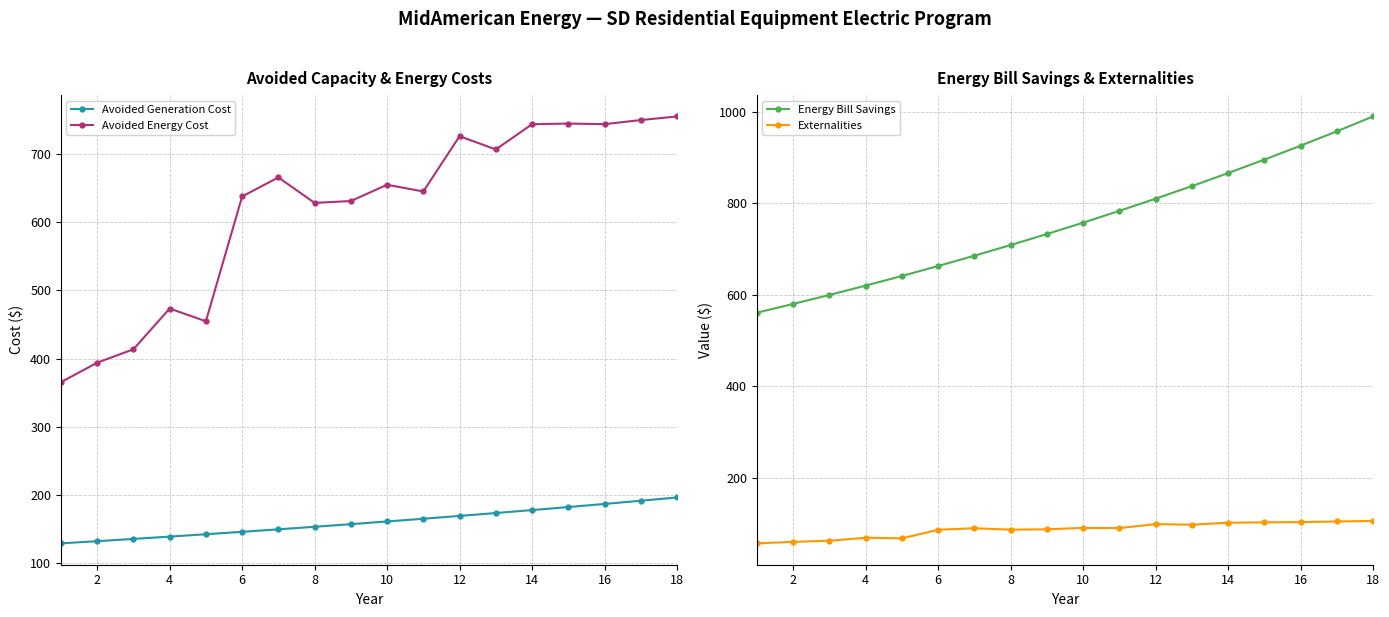

The Externalities series shows 101.2 at 14. True or false?

True